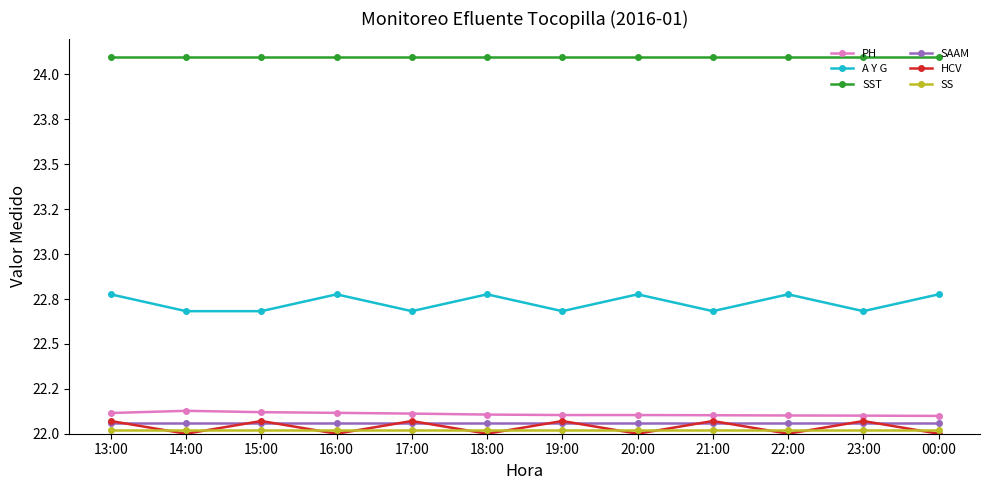

True or false: SST and SS cross at least once.

False